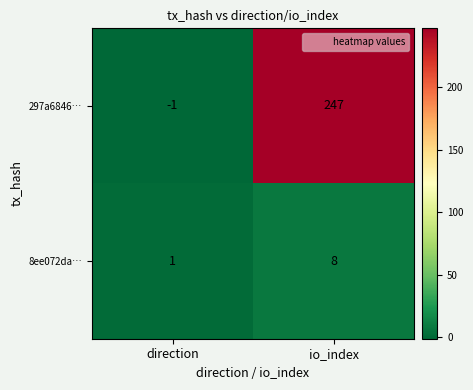

Reading left to right, transcribe all the data shown in this chart.

297a6846…: direction=-1	io_index=247
8ee072da…: direction=1	io_index=8